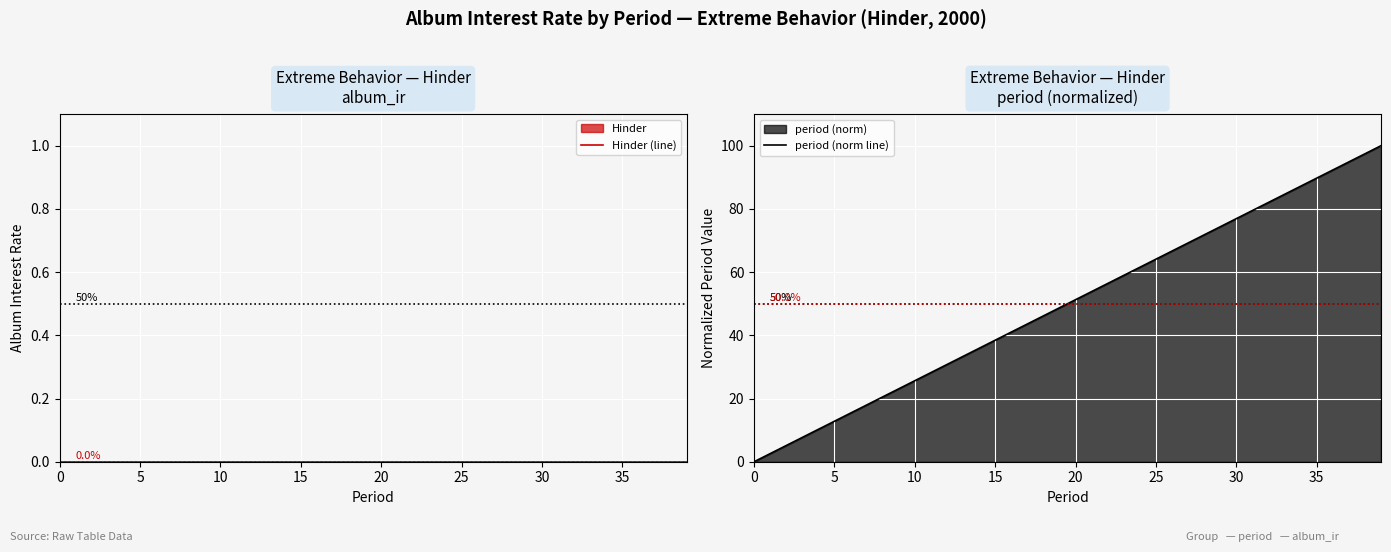

True or false: period (norm line) has more than 1 interior local peaks.

False